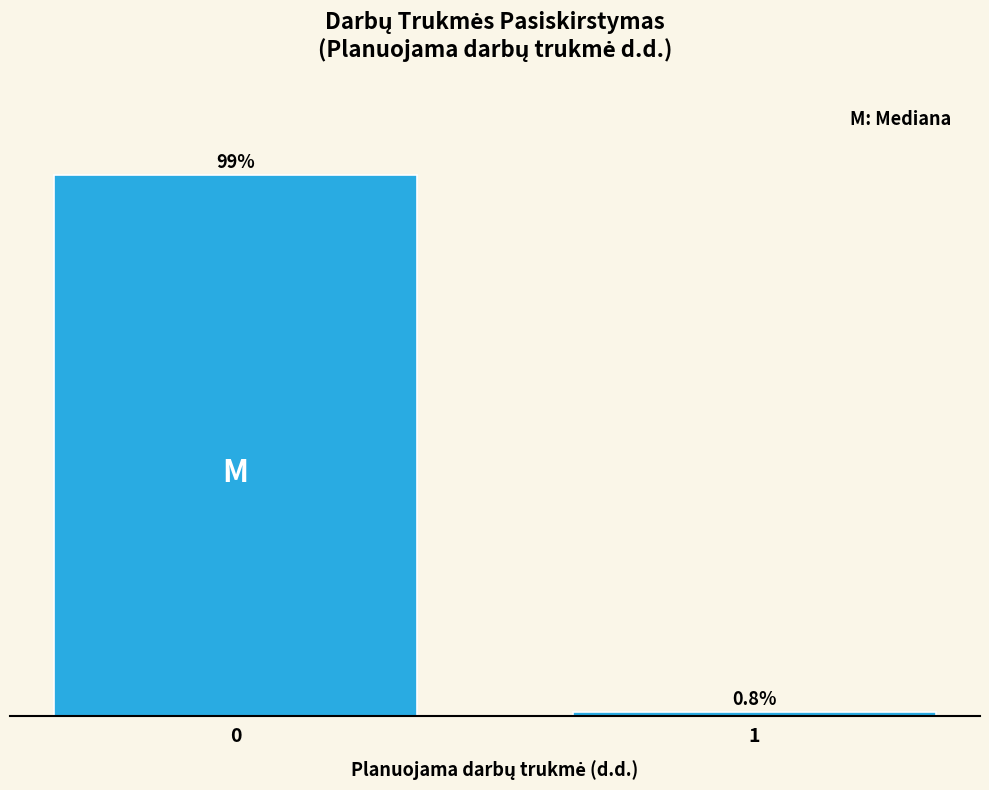

List the labels in order of value, smallest first.

1, 0